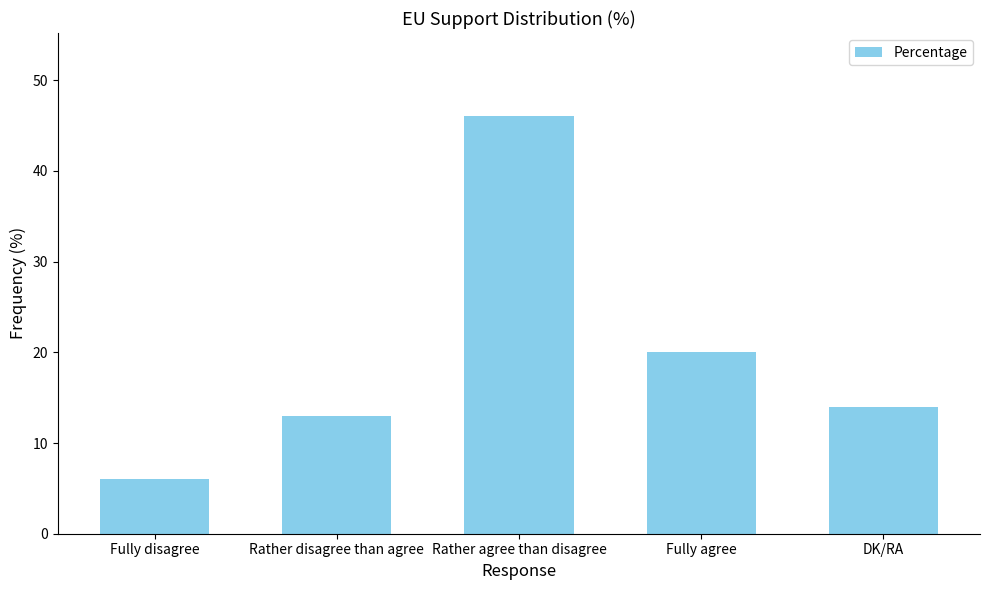

What is the difference between the values at Fully agree and Rather disagree than agree?

7